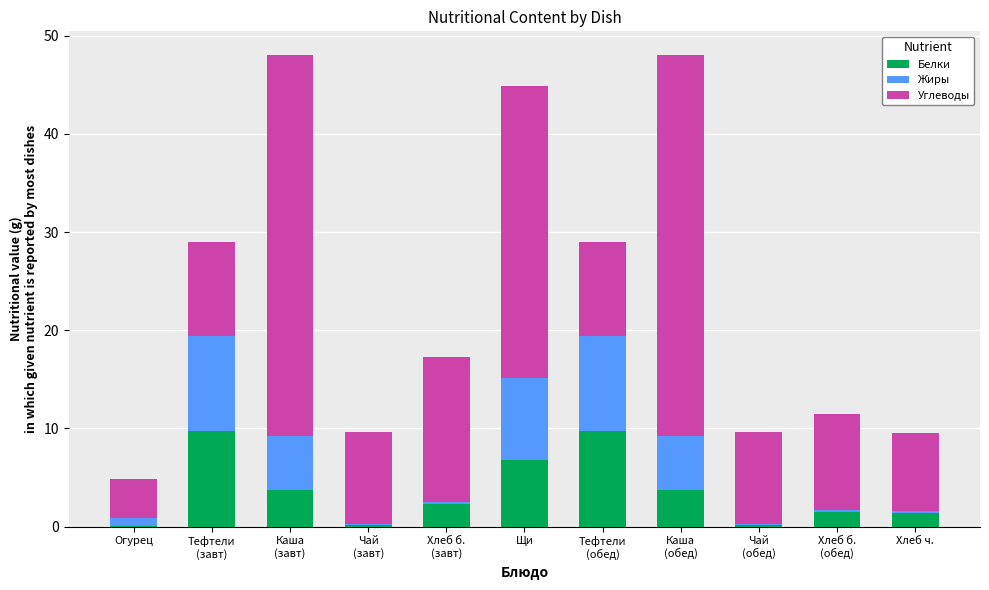

What is the maximum value for Белки?

9.7